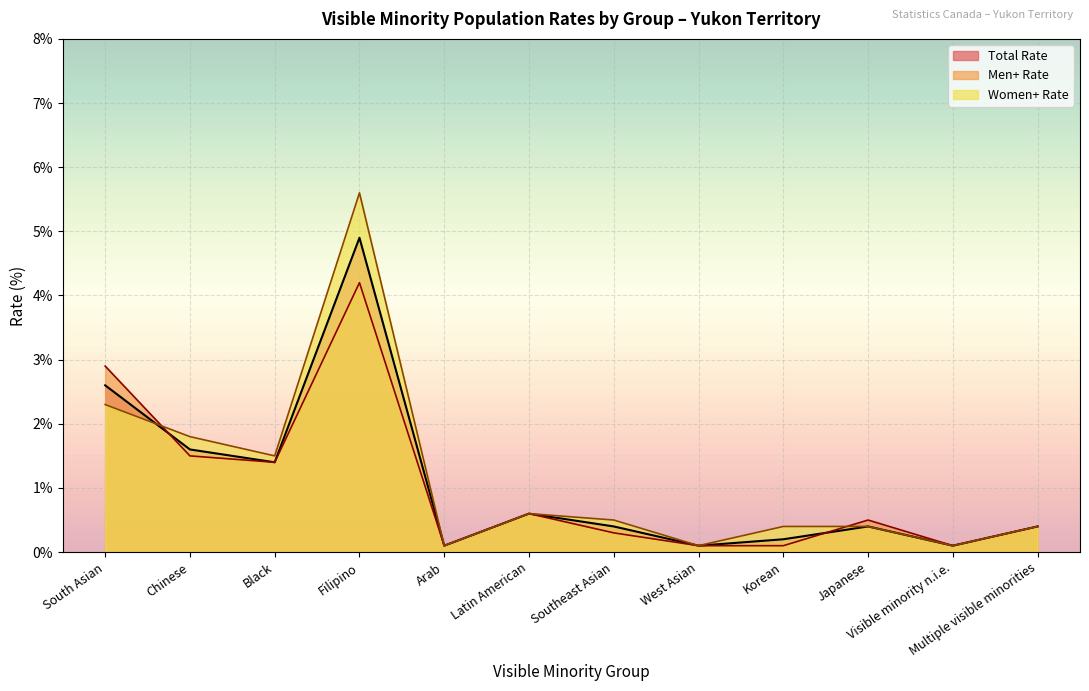

Which series changed the most between South Asian and Japanese?

Men+ Rate